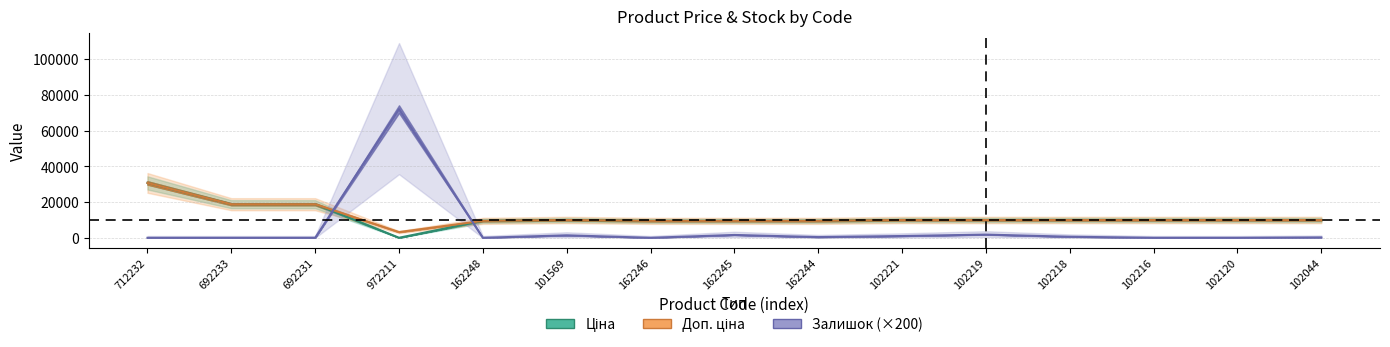

Reading right to left, what are all the values shown in this chart?

Ціна: 9975.0	9975.0	9975.0	9975.0	9975.0	9975.0	9480.1	9480.1	9480.1	9975.0	9480.1	32.0	18796.8	18796.8	30717.1
Доп. ціна: 9975.0	9975.0	9975.0	9975.0	9975.0	9975.0	9480.1	9480.1	9480.1	9975.0	9480.1	3205.0	18796.8	18796.8	30717.1
Залишок (×200): 200.0	0.0	0.0	600.0	1800.0	1000.0	400.0	1600.0	0.0	1400.0	0.0	72000.0	0.0	0.0	0.0